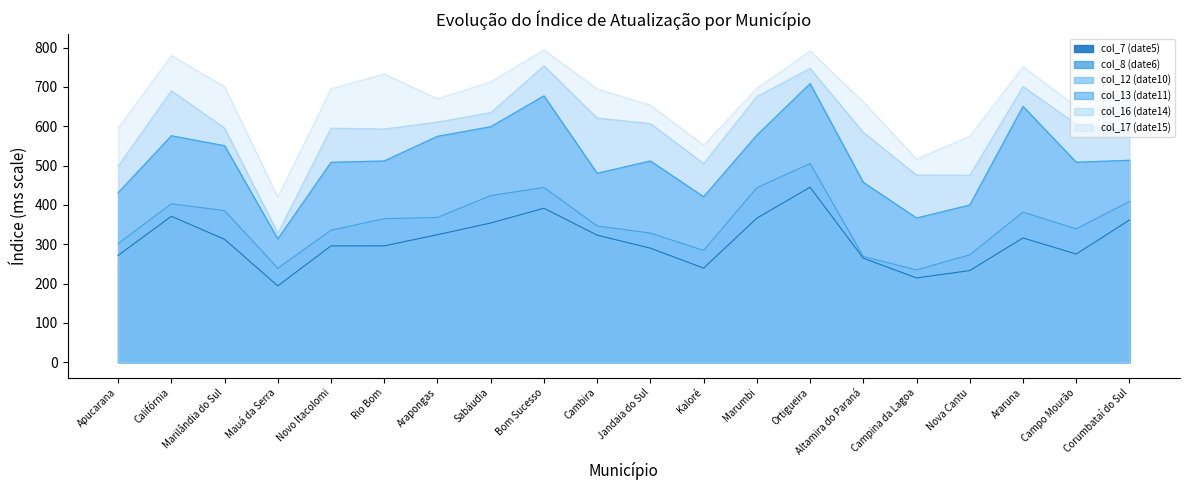

What is the difference between the highest and lowest values at Bom Sucesso?

403.1